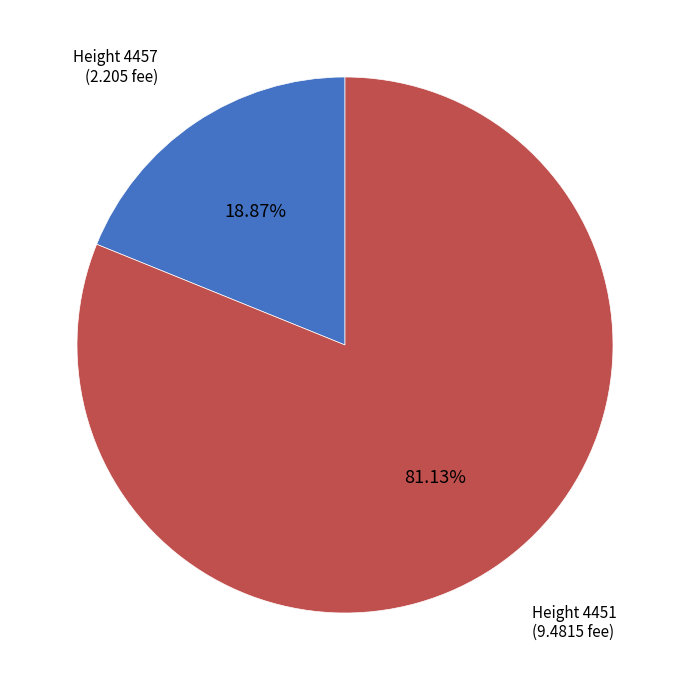

Does any single category account for the majority?

Yes